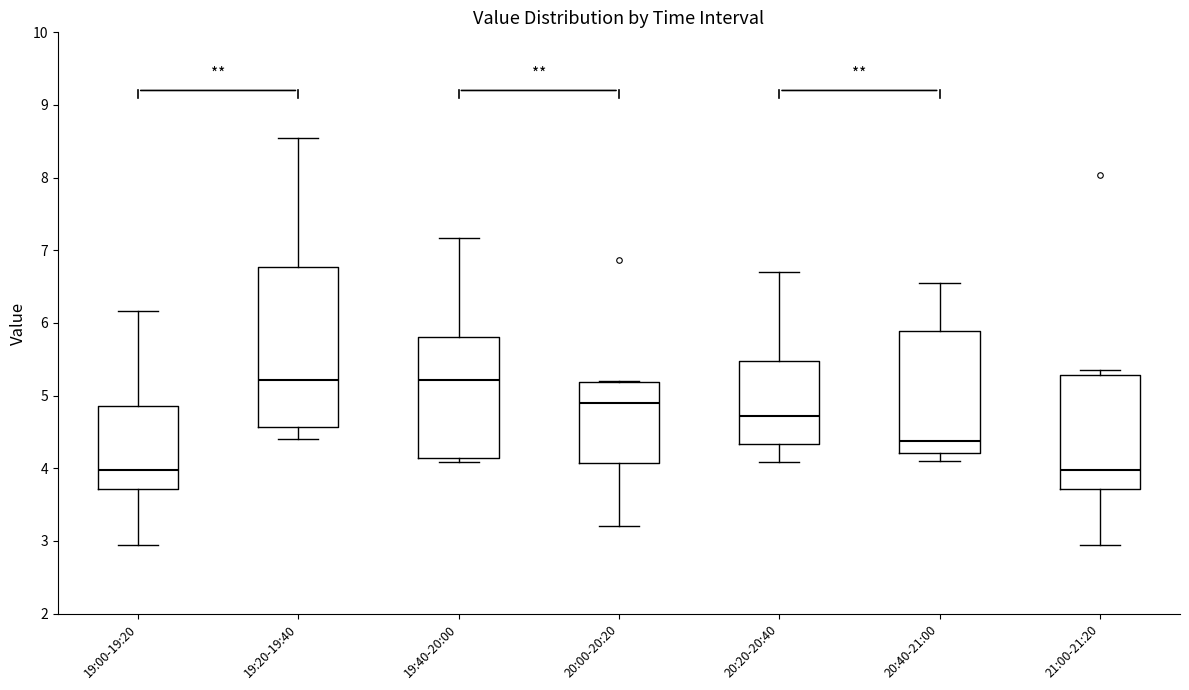

Reading left to right, read every box against the y-axis: the position of its median line, the range the box covers, and the ends of its whiskers. The values are not printed on the chart, so give them approximately, as read against the axis.

19:00-19:20: median 4.0, box 3.7 to 4.9, whiskers 3.0 to 6.2
19:20-19:40: median 5.2, box 4.6 to 6.8, whiskers 4.4 to 8.6
19:40-20:00: median 5.2, box 4.1 to 5.8, whiskers 4.1 (just below the box's lower edge) to 7.2
20:00-20:20: median 4.9, box 4.1 to 5.2, whiskers 3.2 to 5.2
20:20-20:40: median 4.7, box 4.3 to 5.5, whiskers 4.1 to 6.7
20:40-21:00: median 4.4, box 4.2 to 5.9, whiskers 4.1 to 6.6
21:00-21:20: median 4.0, box 3.7 to 5.3, whiskers 3.0 to 5.4